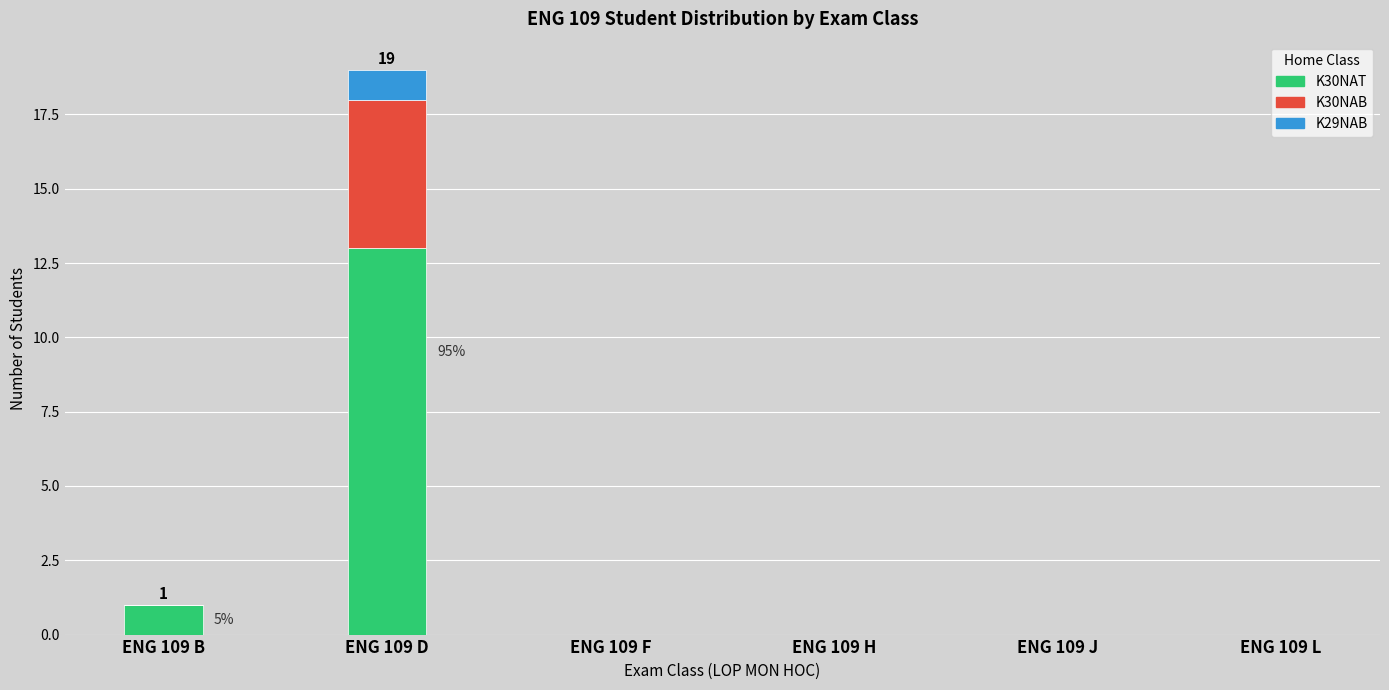

Where is K30NAT nearest to the value 6?

ENG 109 B